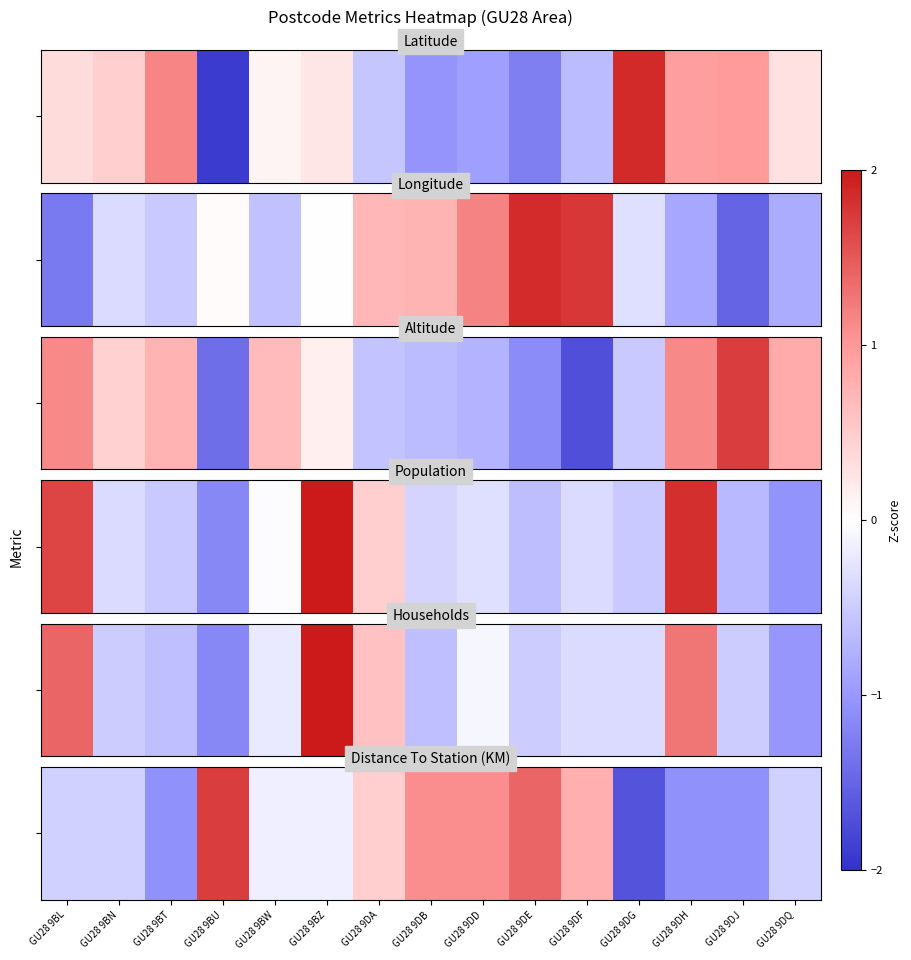

List the labels in order of value, largest first.

GU28 9BU, GU28 9DE, GU28 9DB, GU28 9DD, GU28 9DF, GU28 9DA, GU28 9BW, GU28 9BZ, GU28 9BL, GU28 9BN, GU28 9DQ, GU28 9BT, GU28 9DH, GU28 9DJ, GU28 9DG